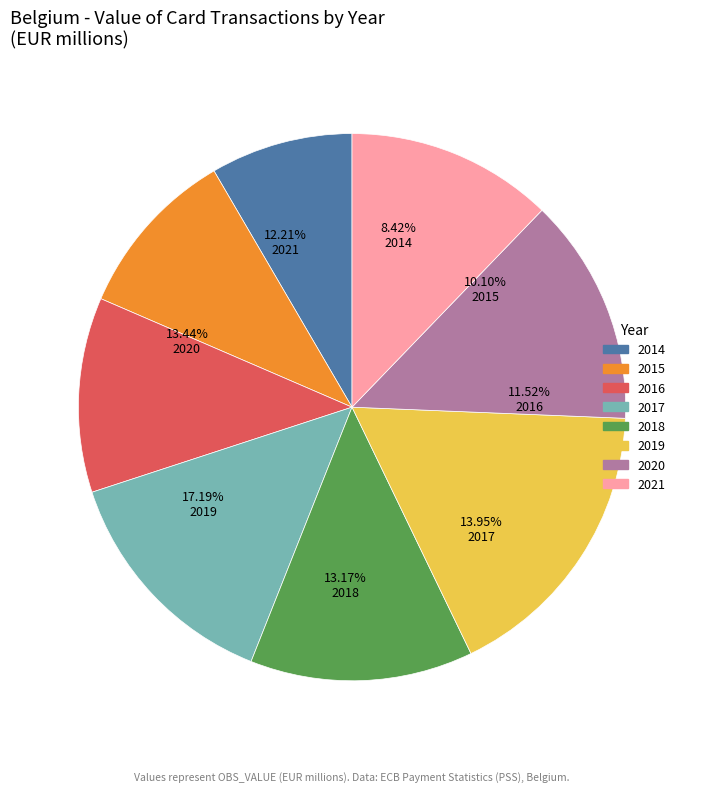

To the nearest percent, what is the combined percentage of 2018 and 2019?

30%